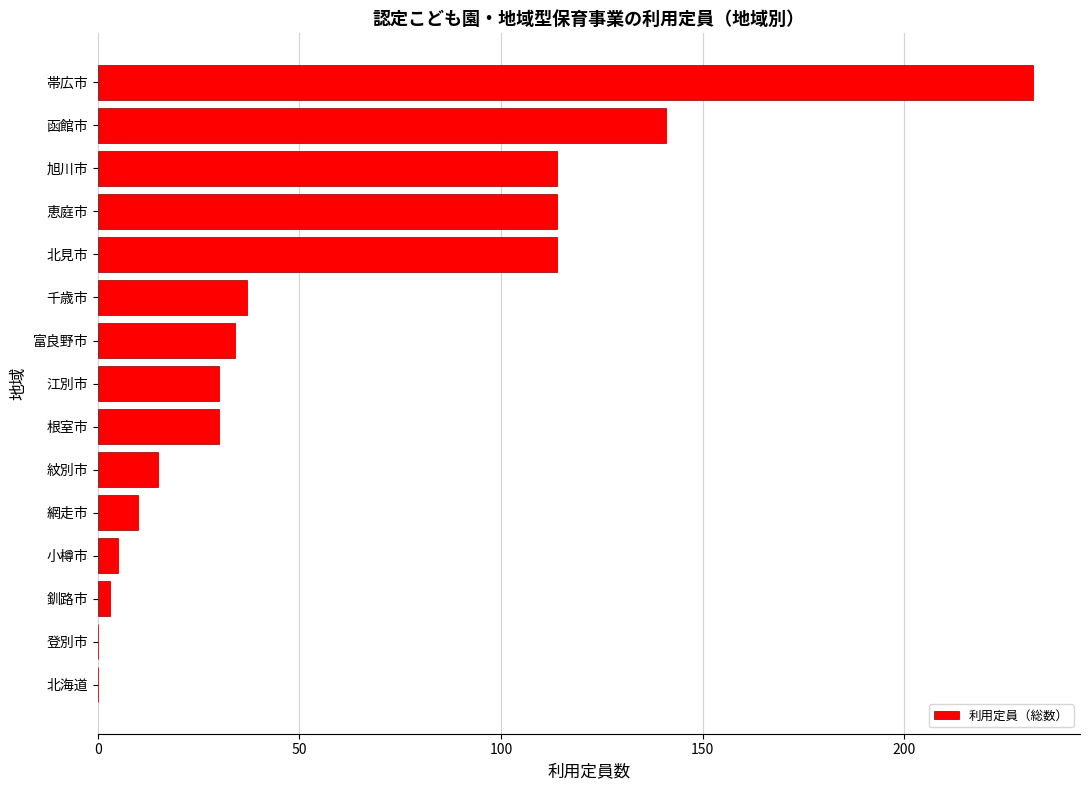

What value does the data have at 北見市?

114